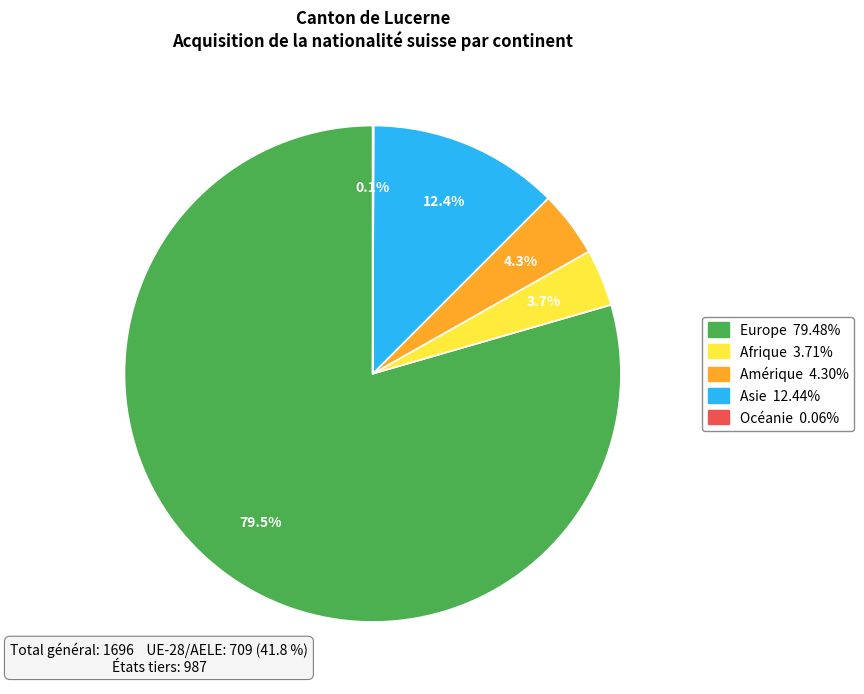

What percentage is the Amérique slice, to the nearest percent?

4%